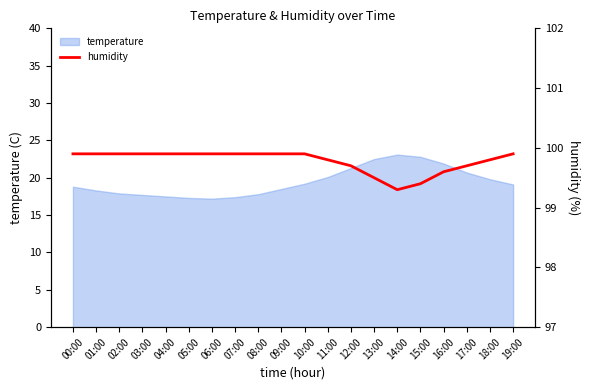

The chart shows a value of 99.9 at 00:00. True or false?

True